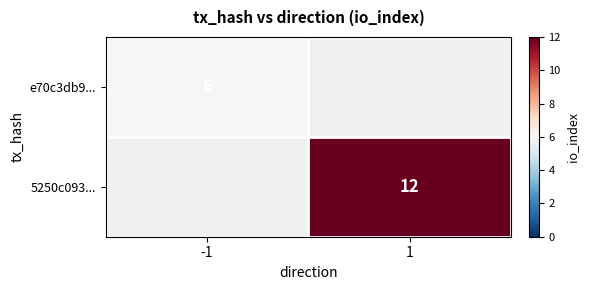

The e70c3db9... series shows 6 at -1. True or false?

True